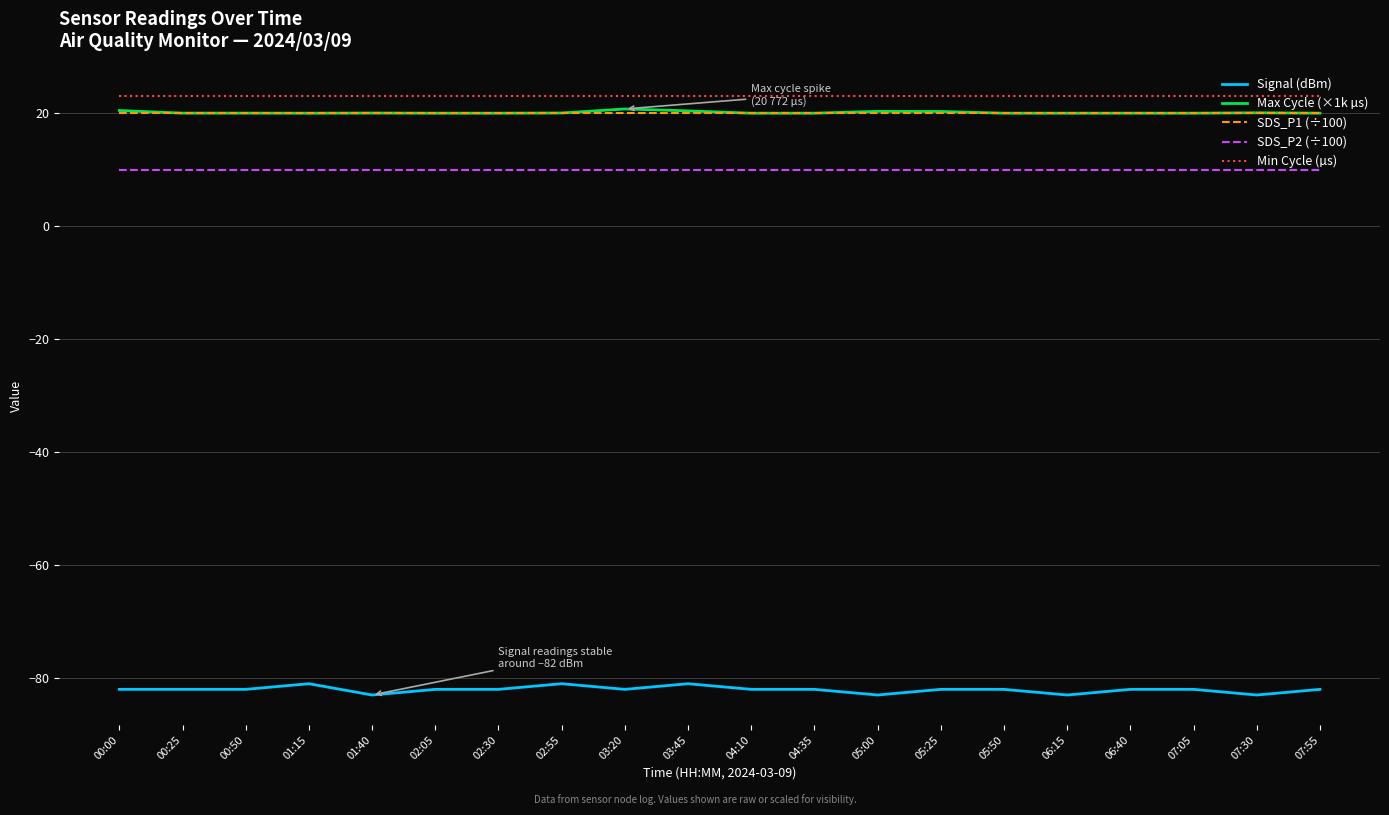

Which series has the widest spread of values?

Signal (dBm)